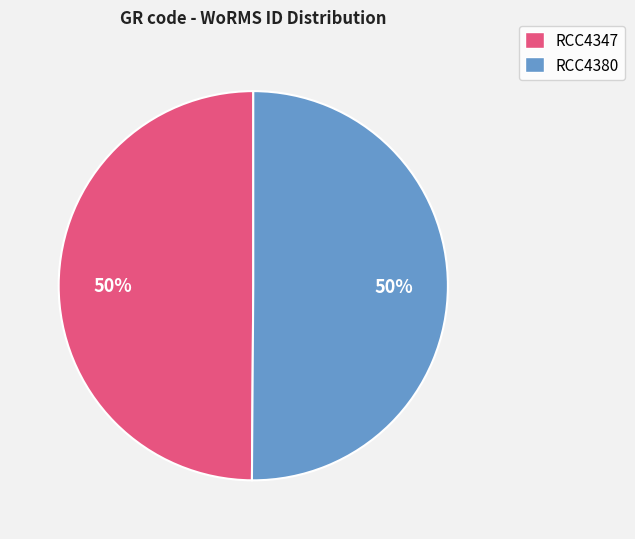

Count the number of slices in the pie.

2